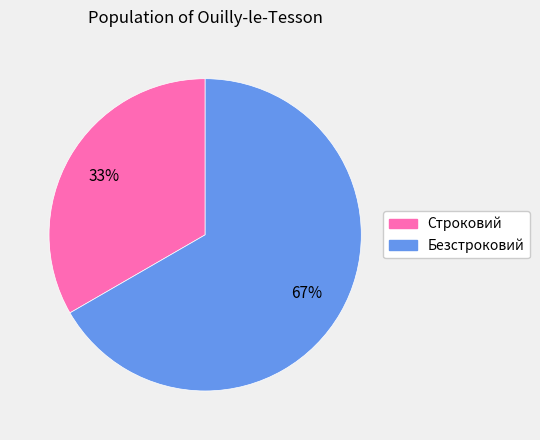

Which slice is the smallest?

Строковий